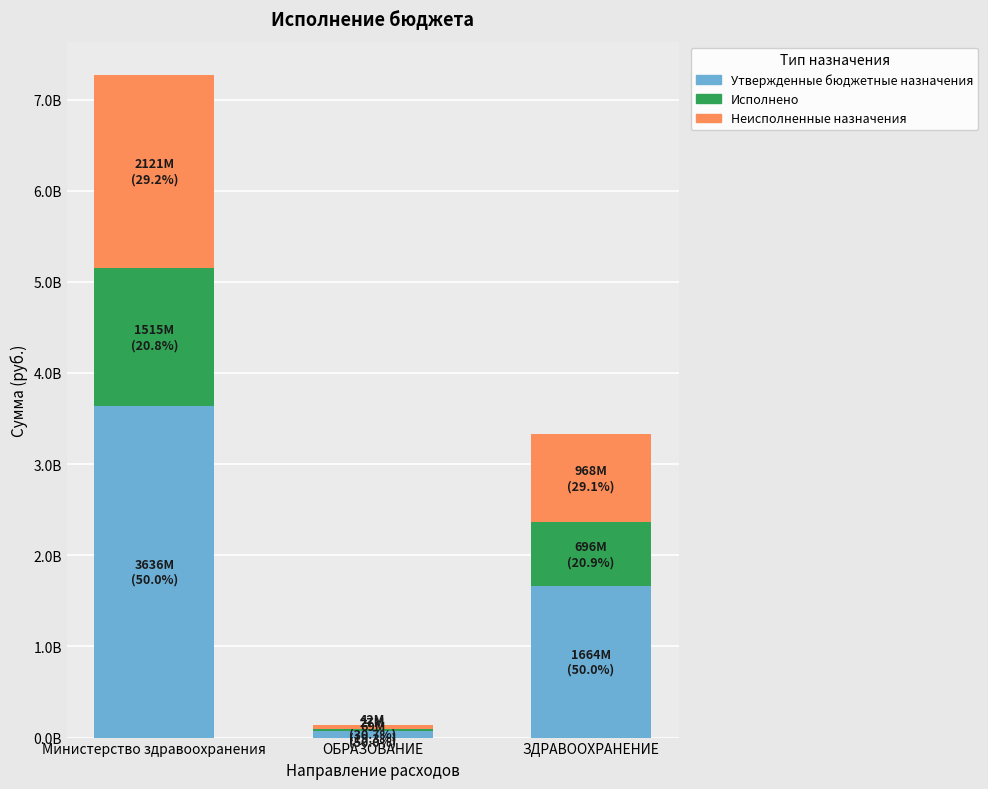

Does the chart contain stacked bars?

Yes